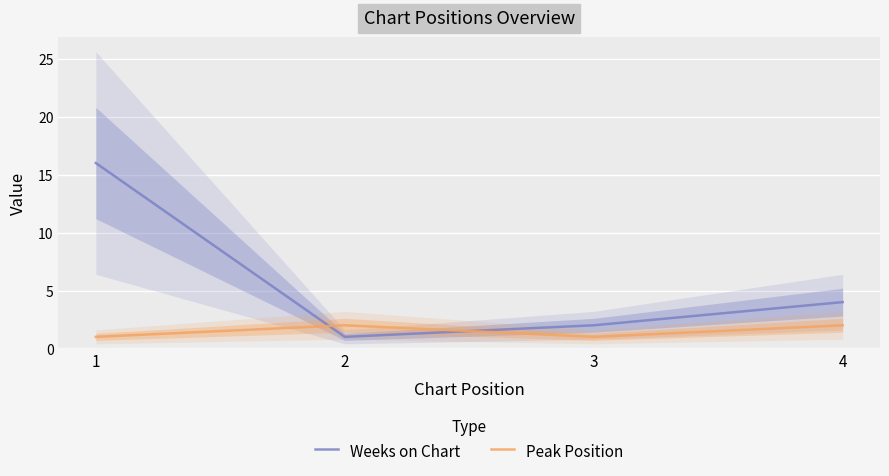

How many lines are shown in the chart?

2